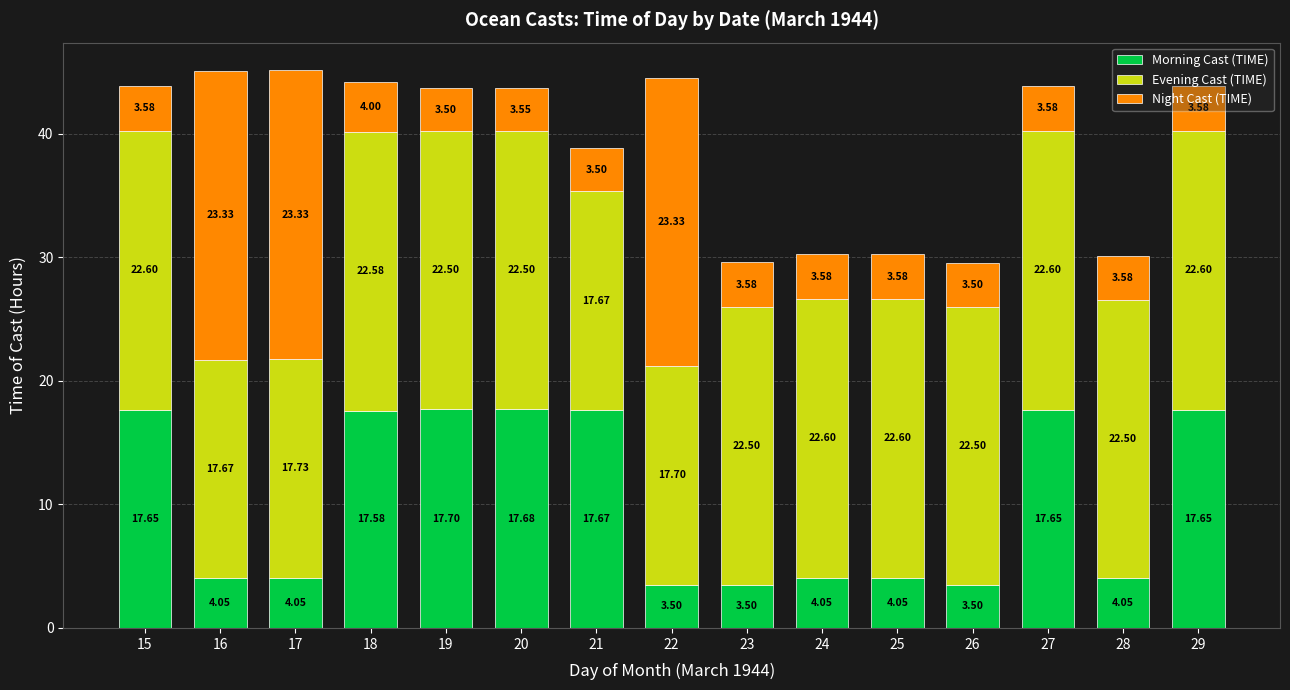

What is the total value across all series at 28?

30.1